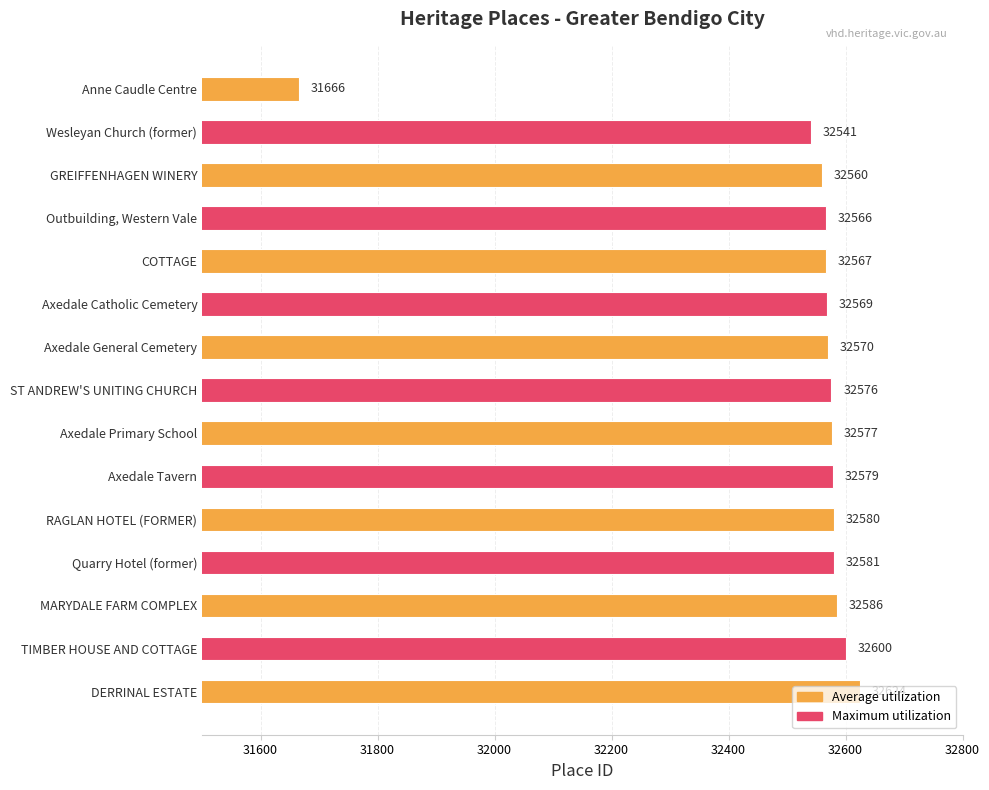

Does the chart contain stacked bars?

No